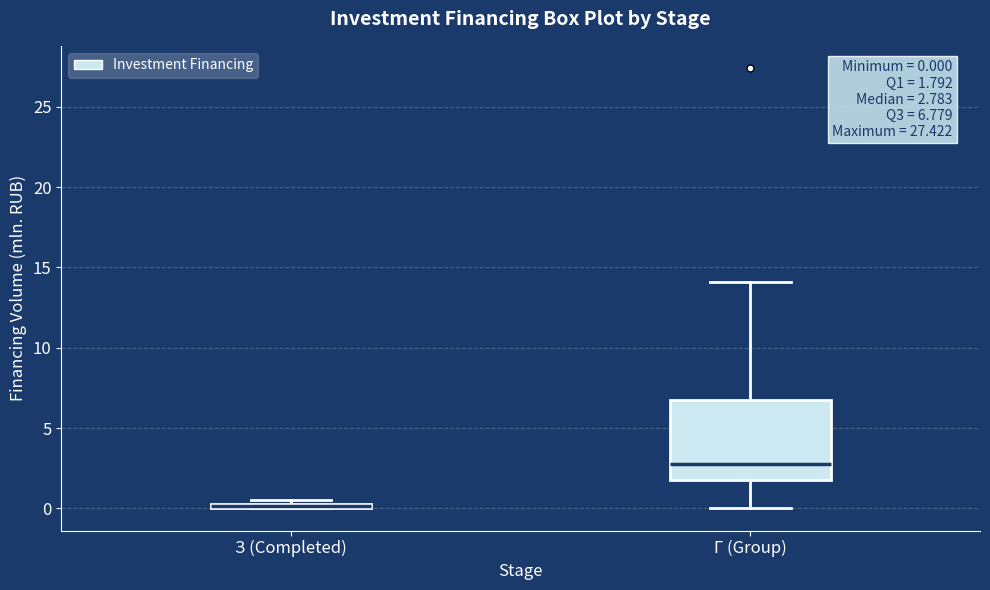

Which box is the tallest, from its lower edge to its upper edge?

Г (Group)